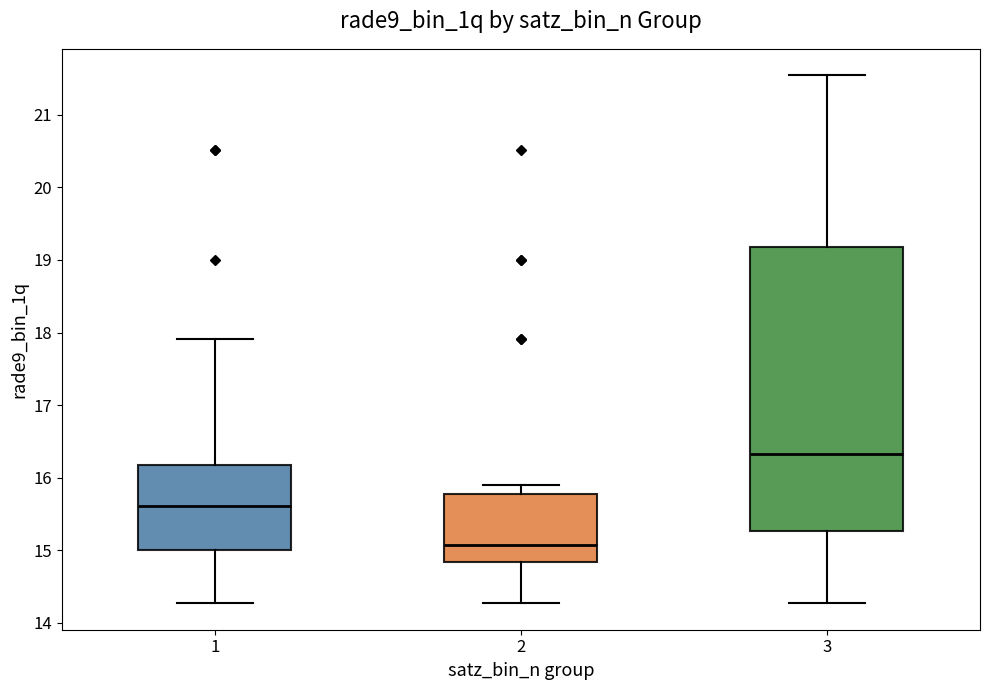

Which box has the highest median line?

3